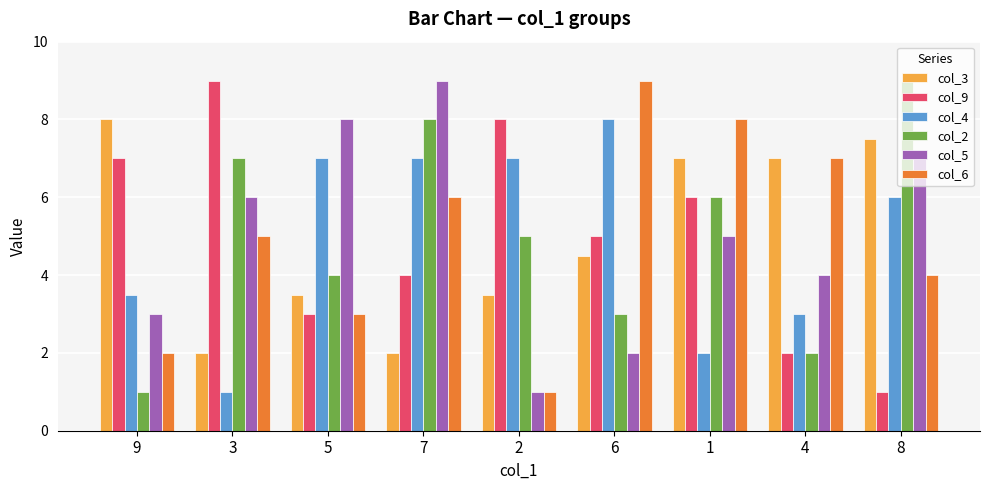

Which series changed the most between 7 and 2?

col_5